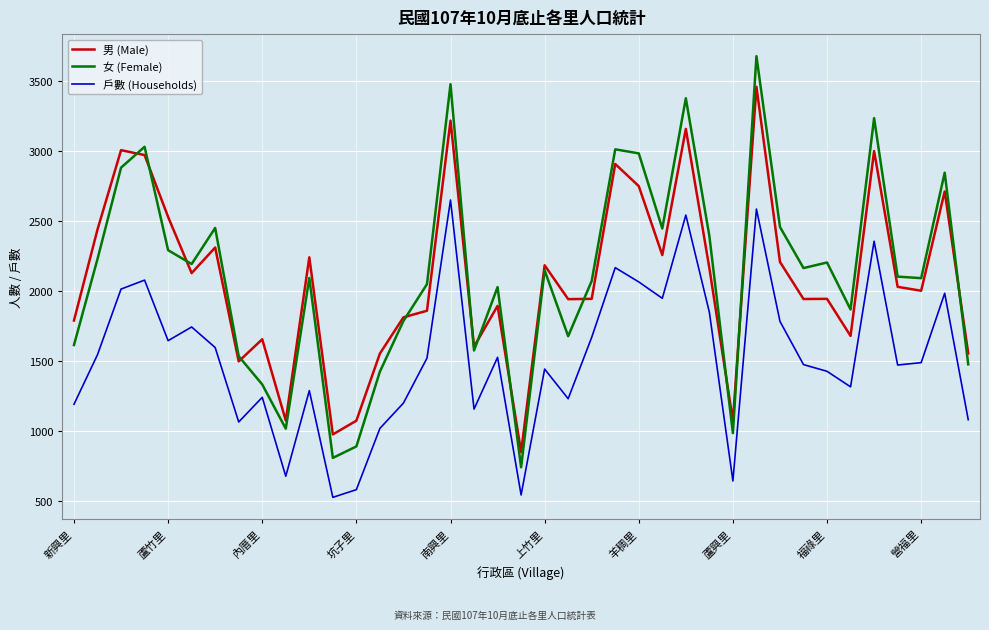

Which series has the widest spread of values?

女 (Female)